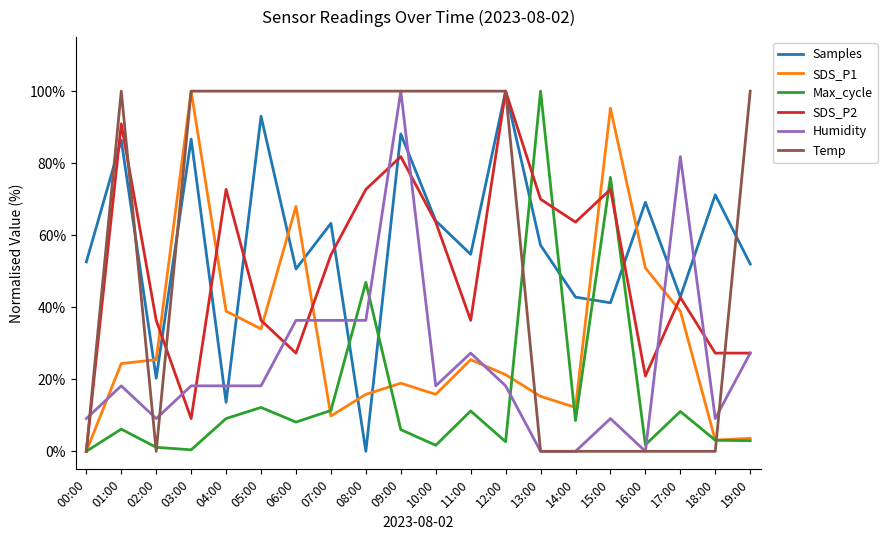

What value does the Max_cycle series have at 11:00?

11.2